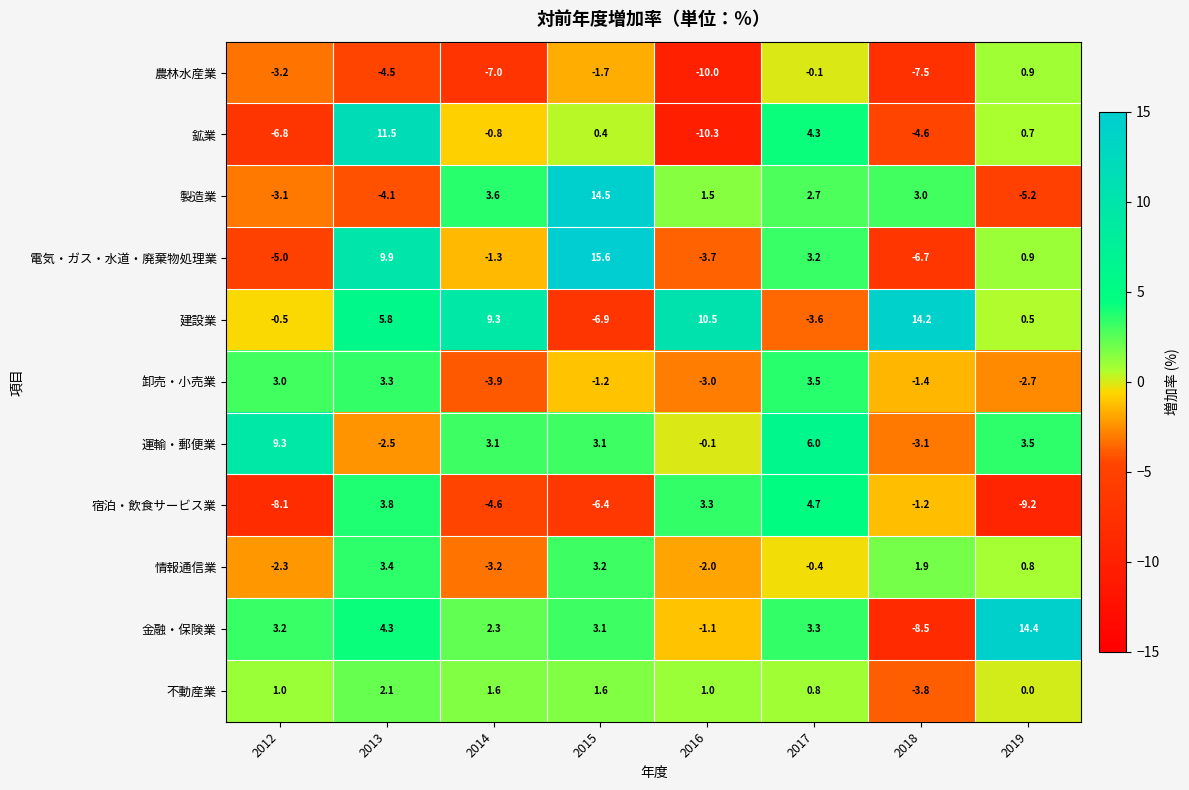

Where does the 農林水産業 series first go above -3?

2015